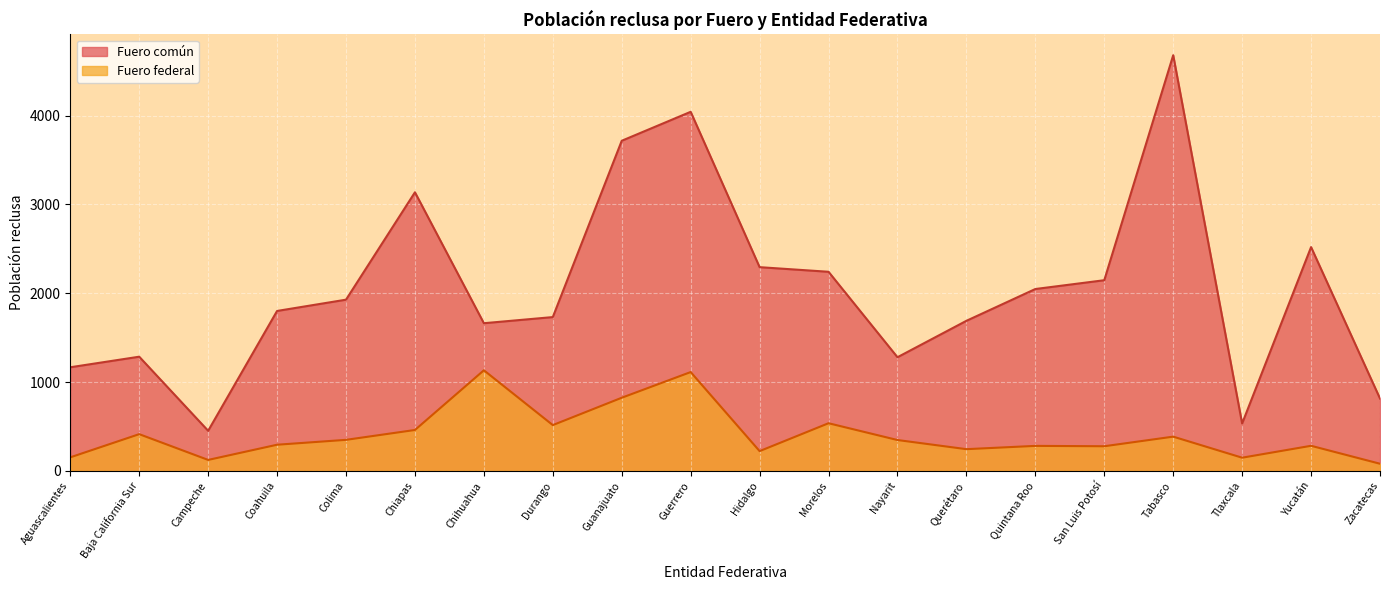

True or false: Fuero común and Fuero federal cross at least once.

False